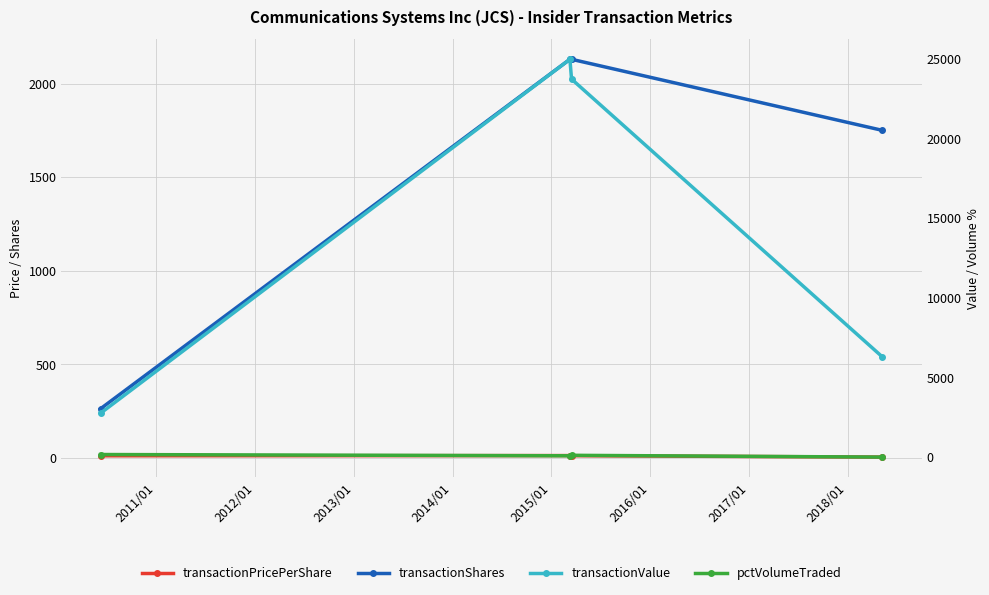

True or false: transactionValue has more than 0 points higher than both neighbors.

True